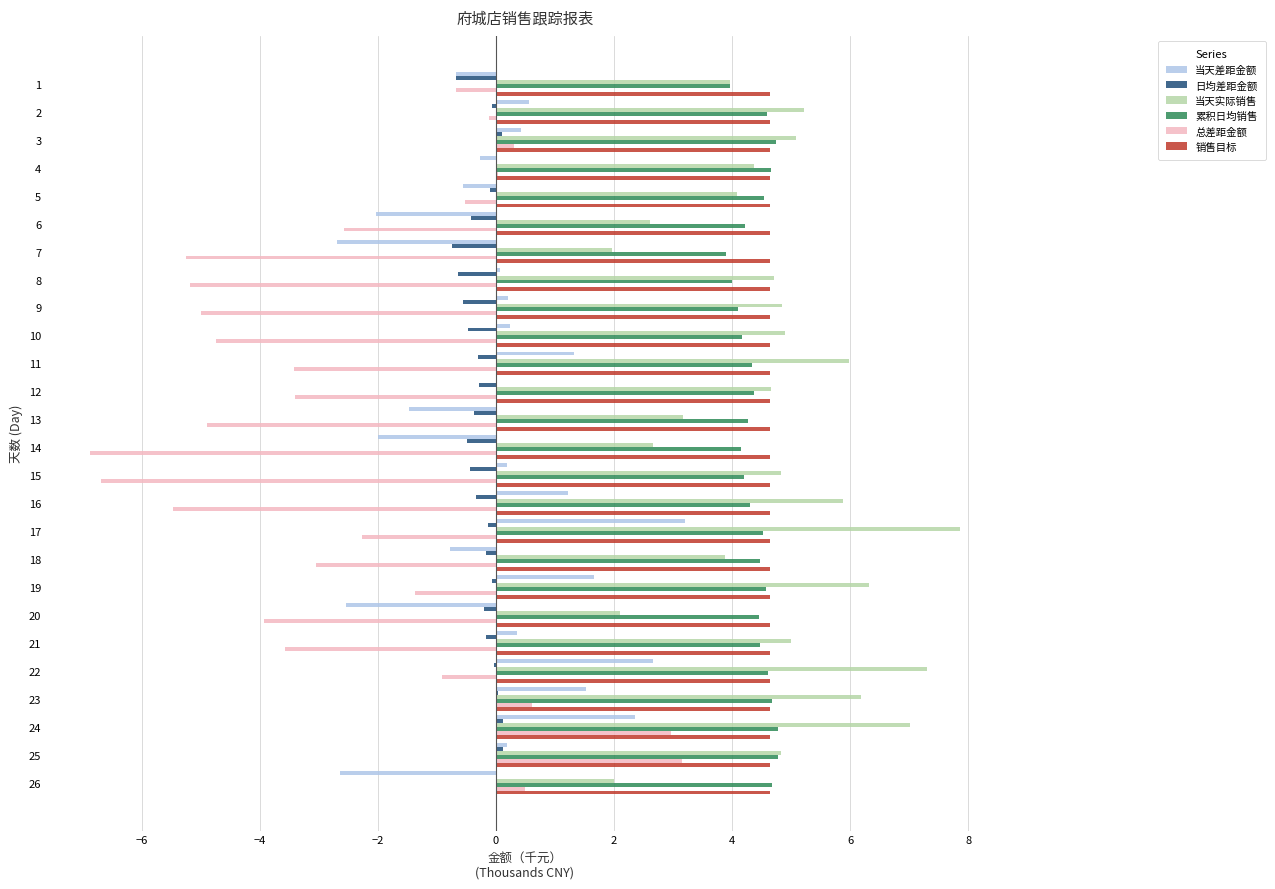

What is the sum of all 当天差距金额 values?

0.5